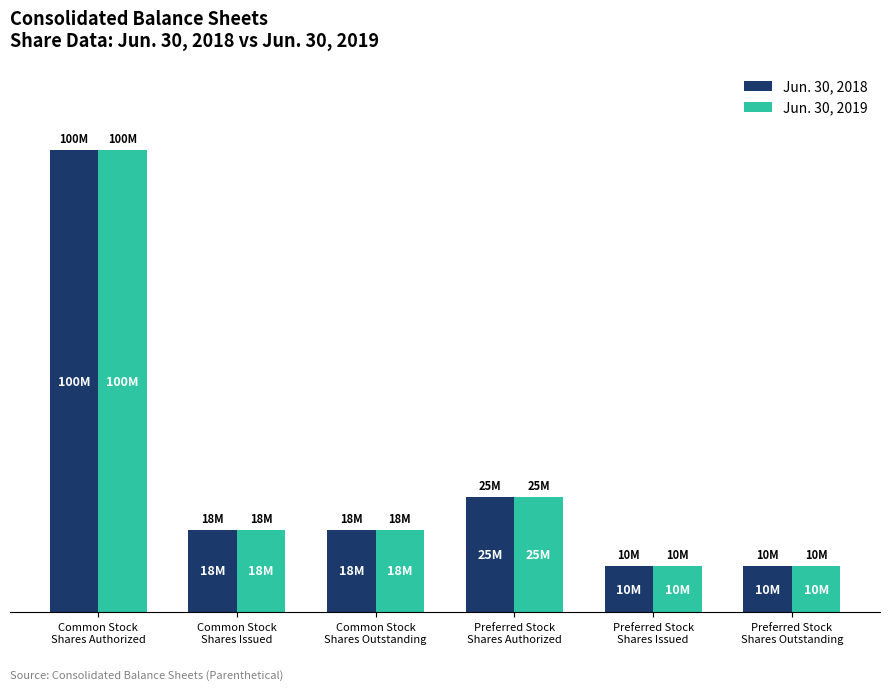

What is the difference between the maximum and minimum values in the Jun. 30, 2018 series?

90000000